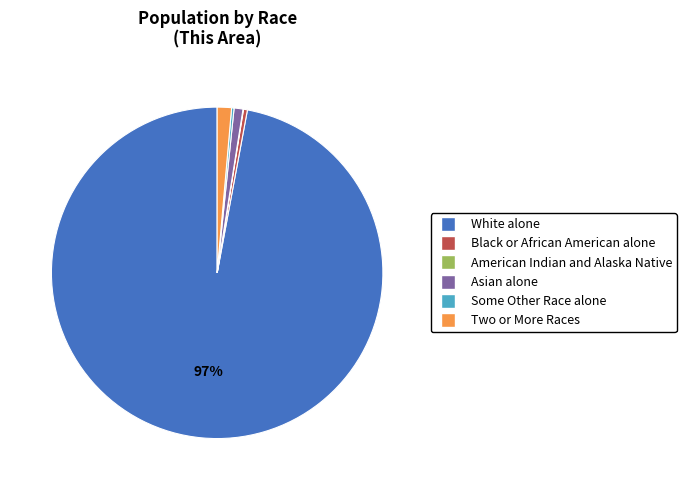

What percentage is the Two or More Races slice, to the nearest percent?

1%